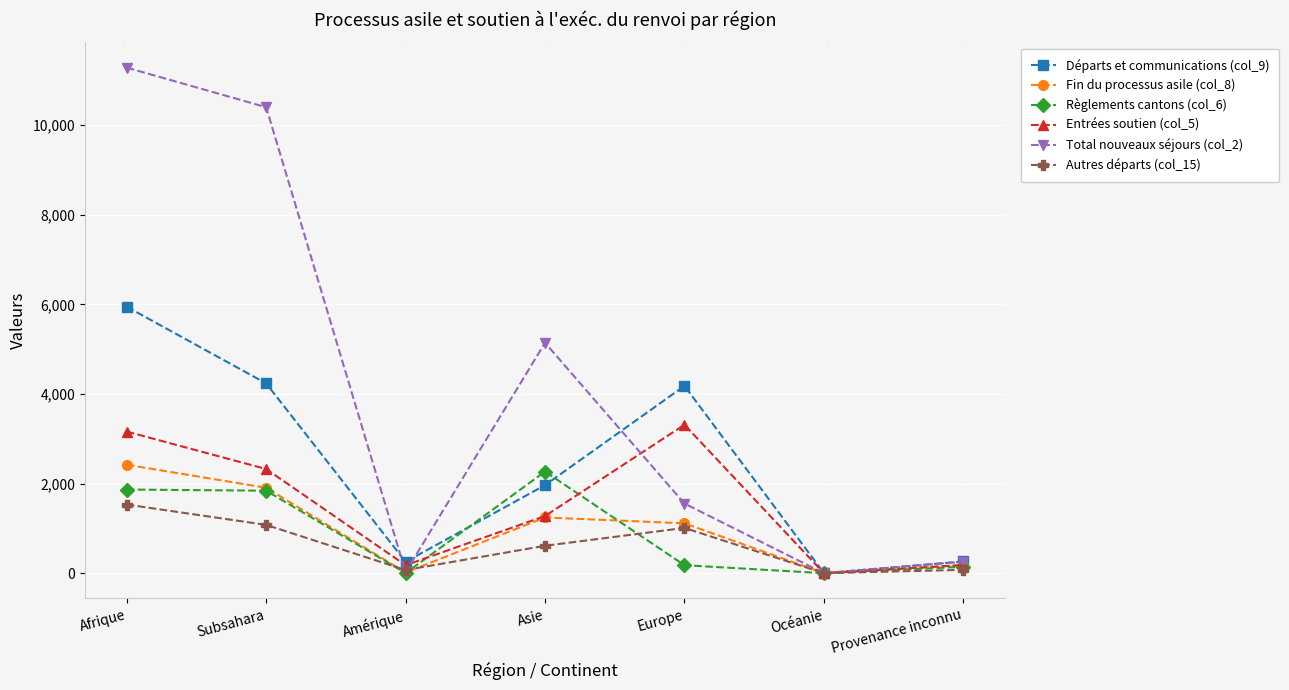

At which category does Fin du processus asile (col_8) reach its first local valley?

Amérique